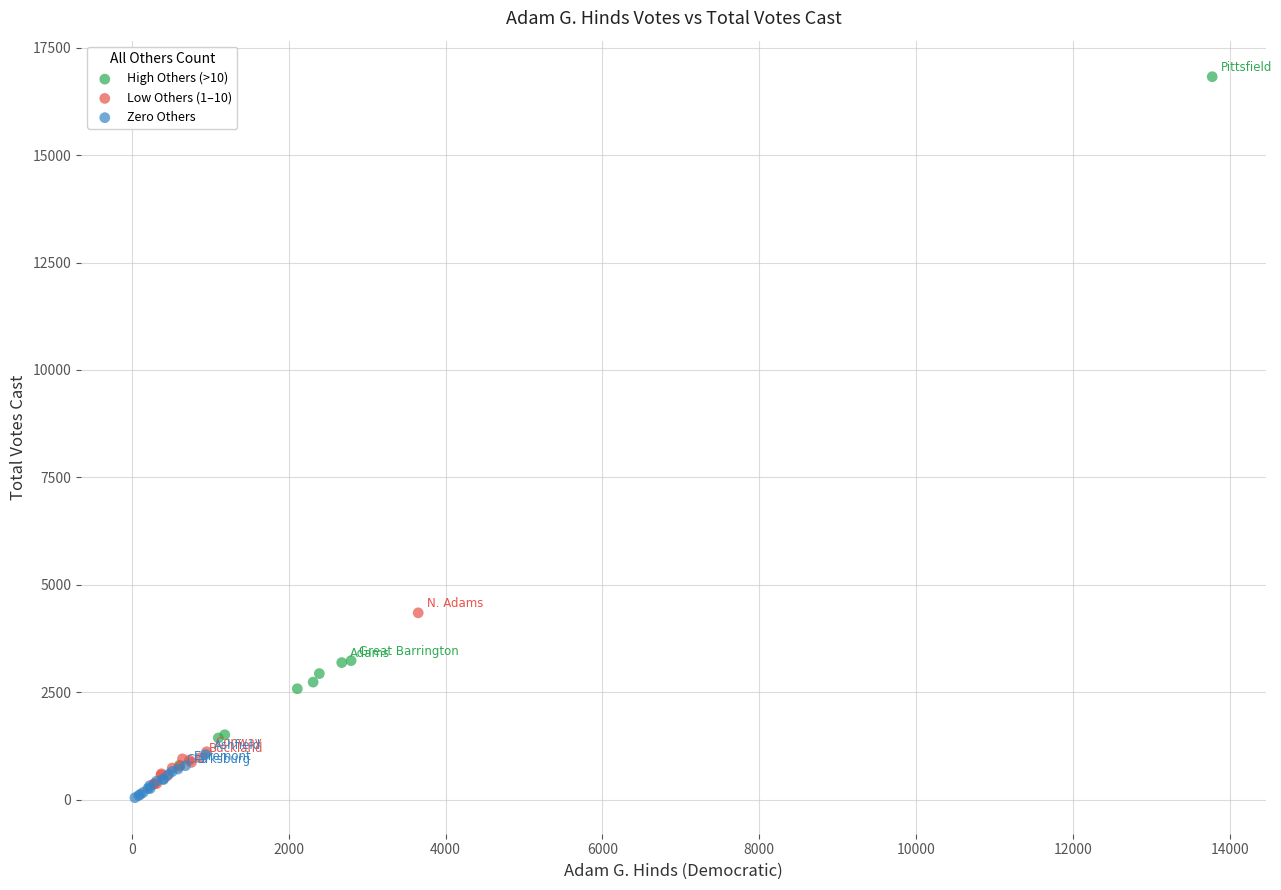

Which series has the largest Y range (max minus min)?

High Others (>10)